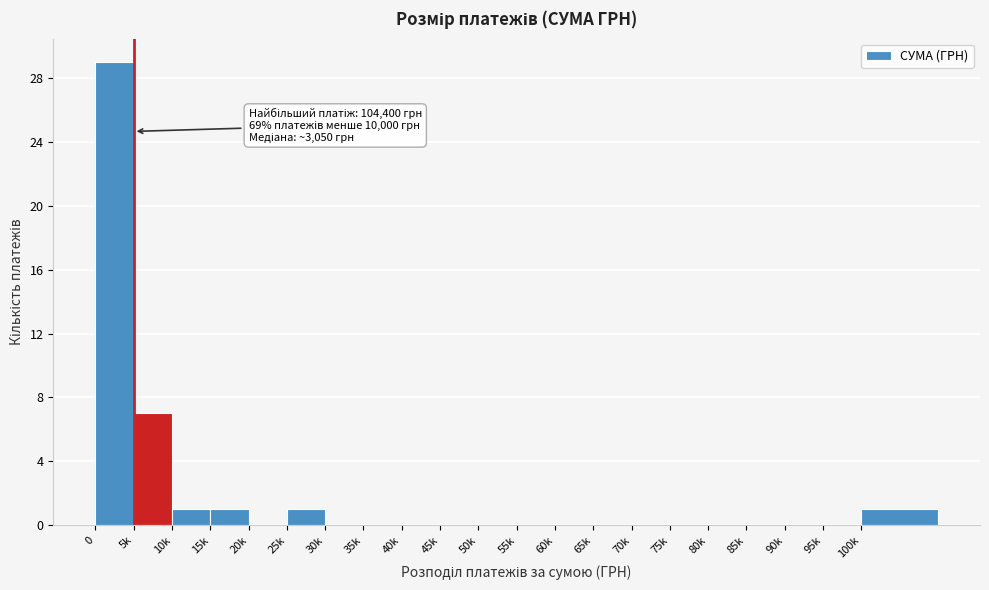

Reading left to right, extract all data points from this chart.

0=29	5k=7	10k=1	15k=1	20k=0	25k=1	30k=0	35k=0	40k=0	45k=0	50k=0	55k=0	60k=0	65k=0	70k=0	75k=0	80k=0	85k=0	90k=0	95k=0	100k=1